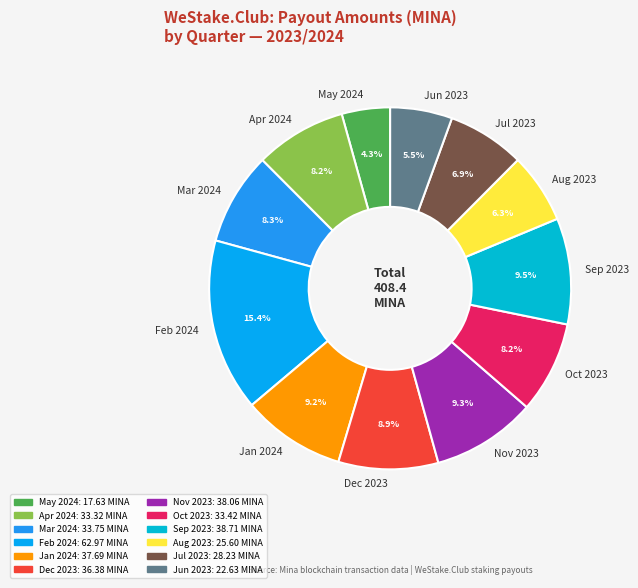

What is the smallest slice in the pie chart?

May 2024